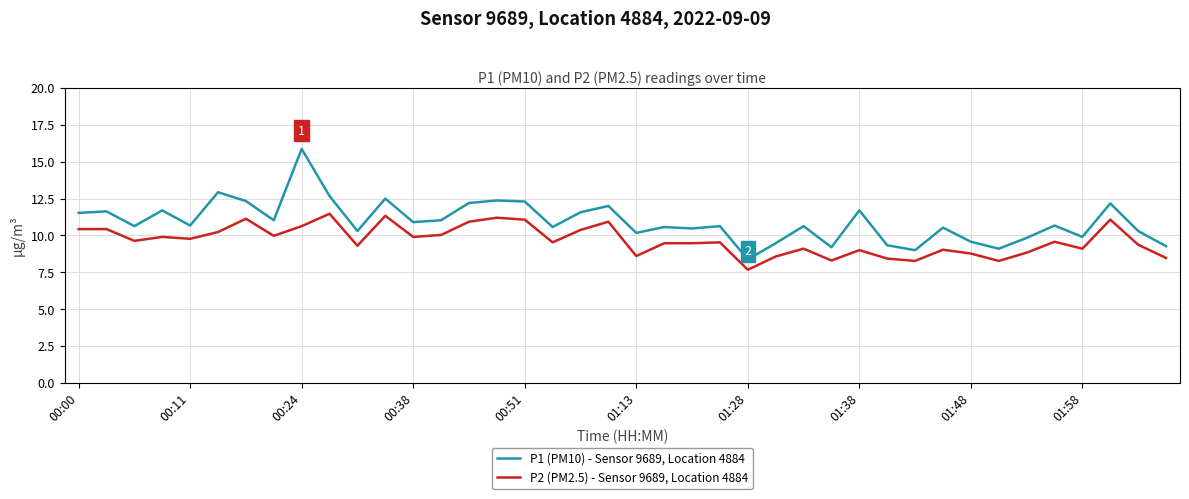

True or false: P2 (PM2.5) - Sensor 9689, Location 4884 and P1 (PM10) - Sensor 9689, Location 4884 cross at least once.

False